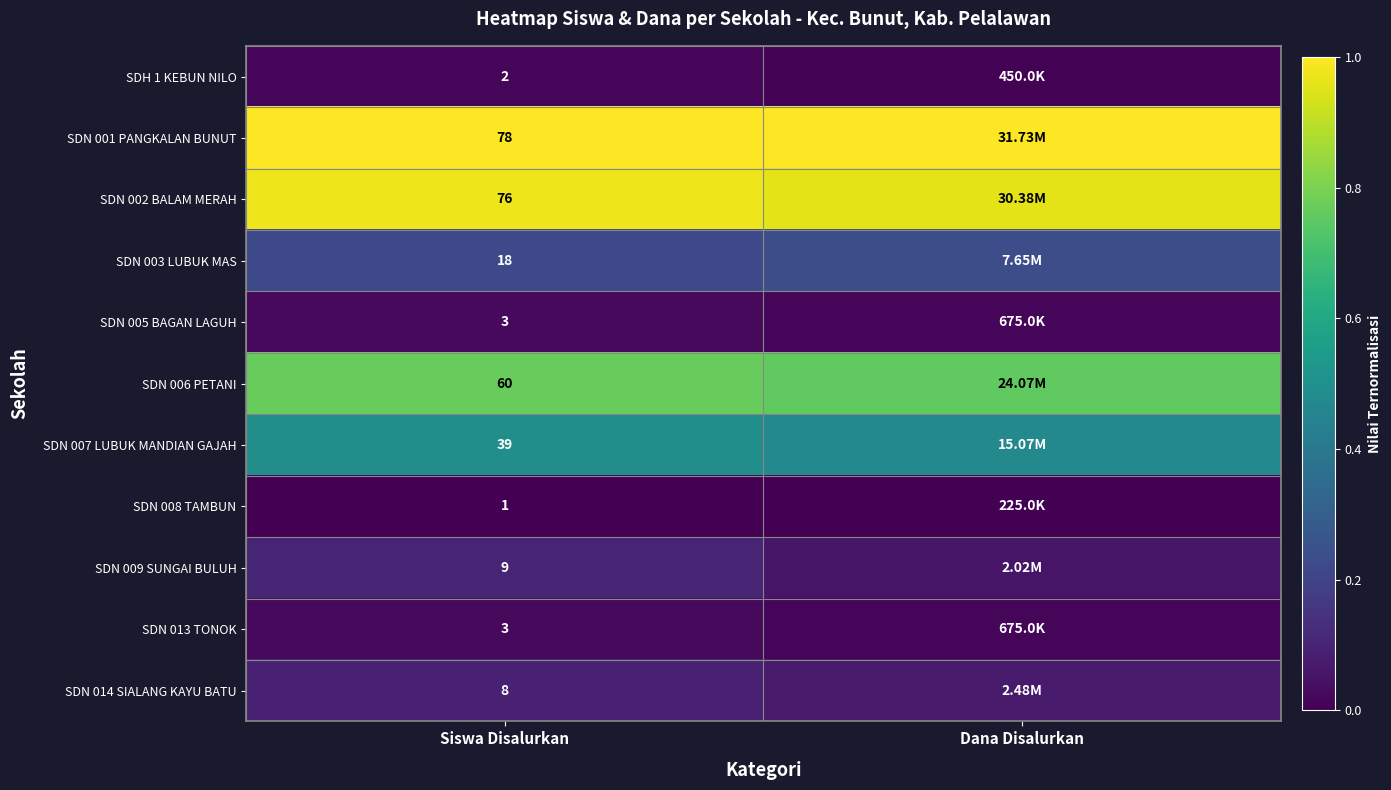

The value of SDN 005 BAGAN LAGUH at Dana Disalurkan is 0.0. True or false?

True